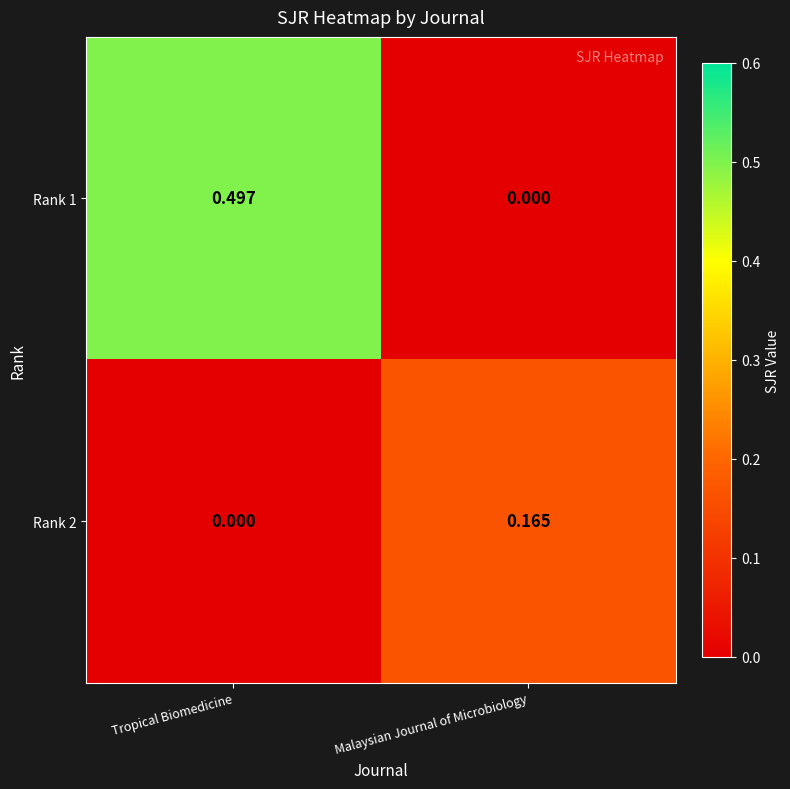

At which category is the sum across all series the highest?

Tropical Biomedicine